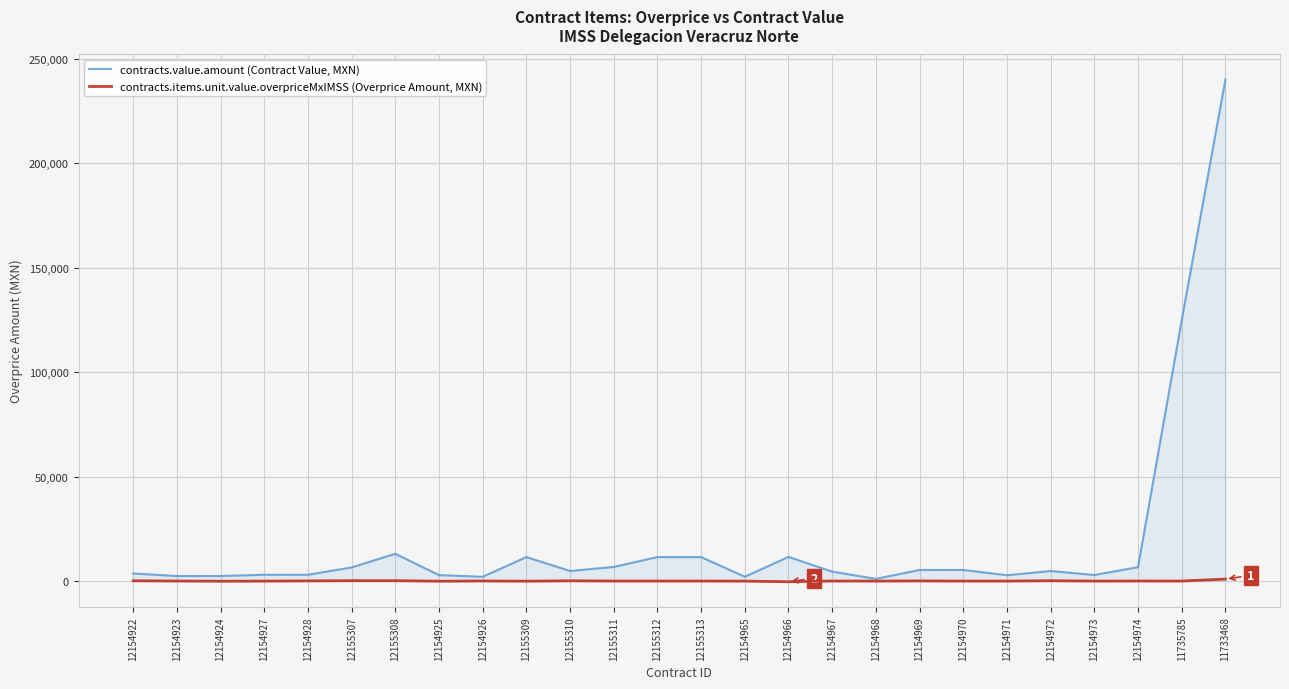

Is it true that contracts.items.unit.value.overpriceMxIMSS (Overprice Amount, MXN) equals 25.5 at 12155313?

True